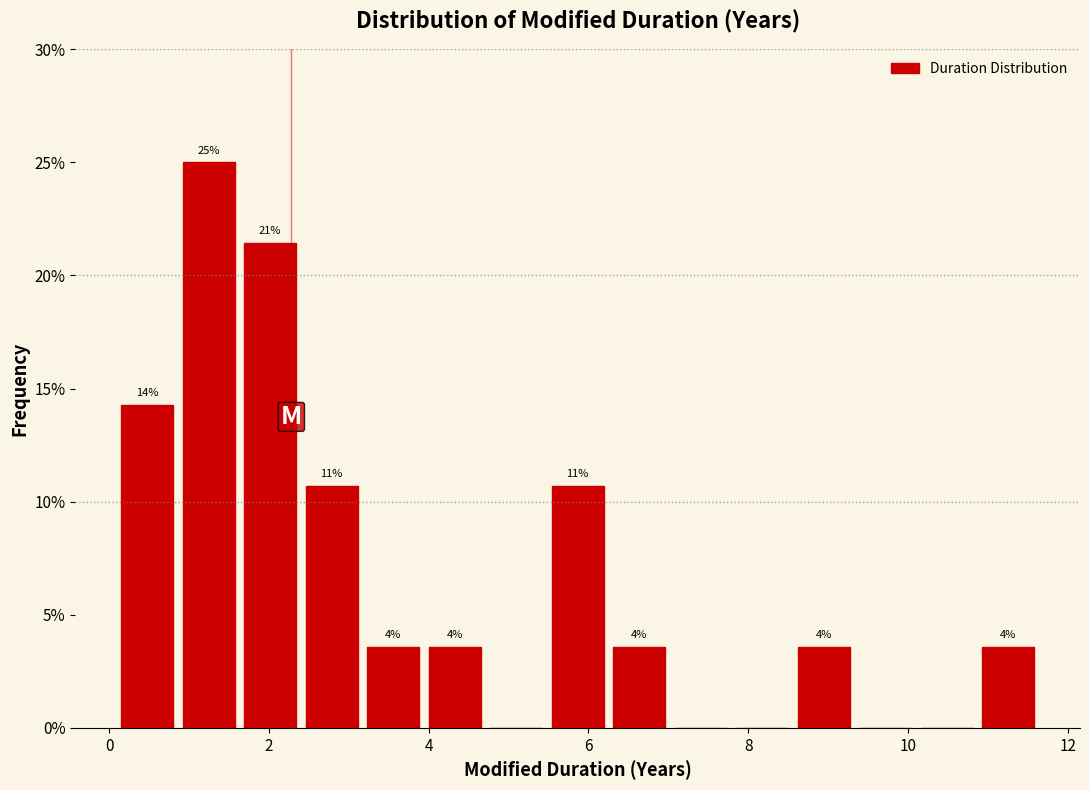

Read against the x-axis, roughly where is the centre of the tallest bar?

1.2